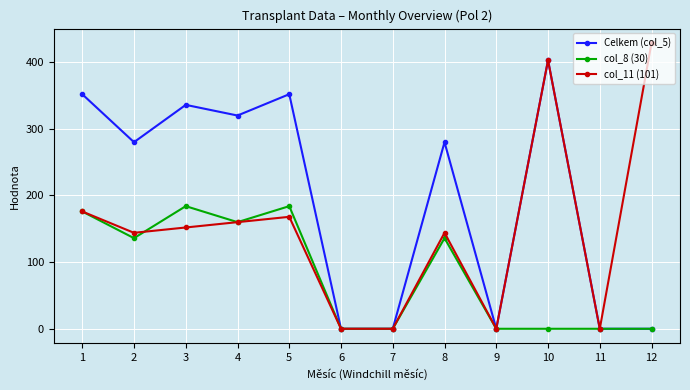

True or false: col_11 (101) has a value of 67 at 4.

False